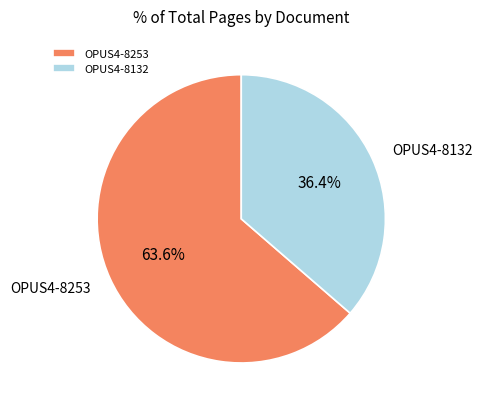

How many segments does this pie chart have?

2